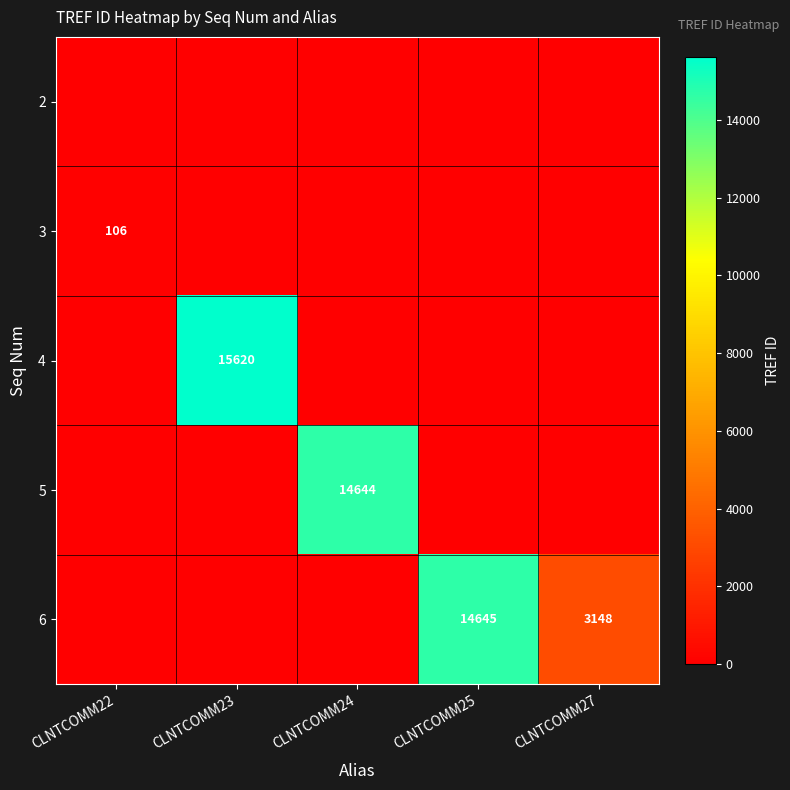

True or false: 5 has a value of 22550 at CLNTCOMM24.

False